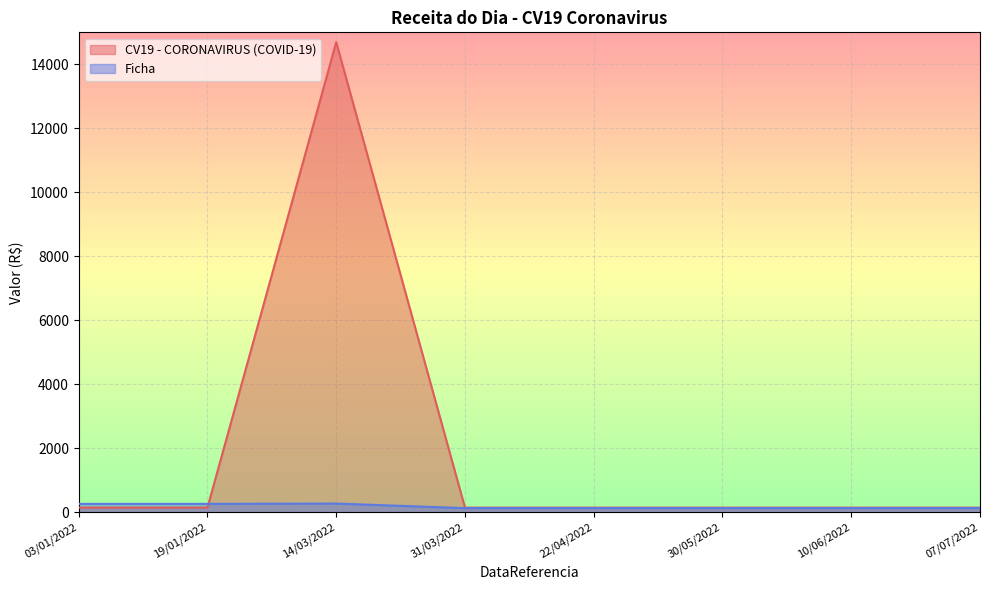

How many lines are shown in the chart?

2